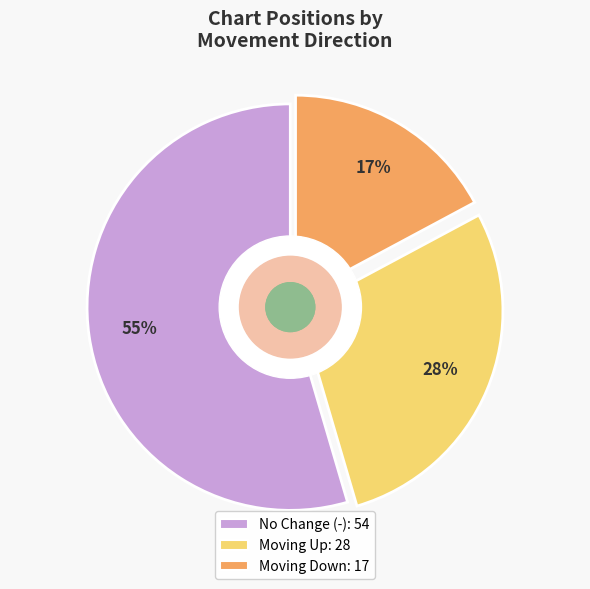

Does any single category account for the majority?

Yes